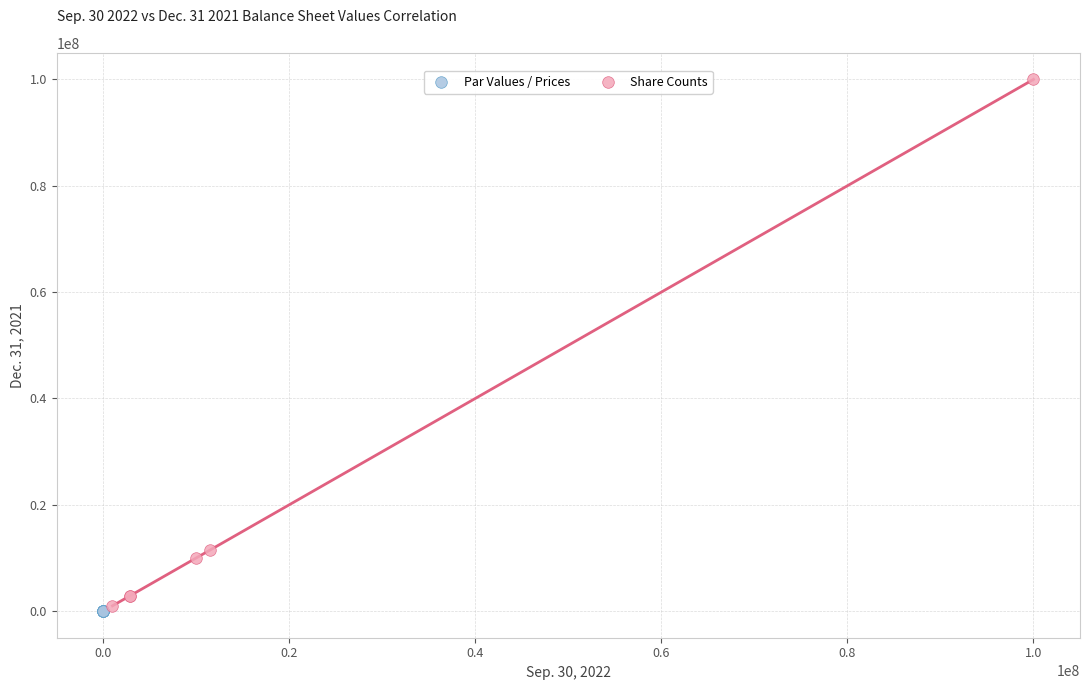

What are all the series names shown in the legend?

Par Values / Prices, Share Counts